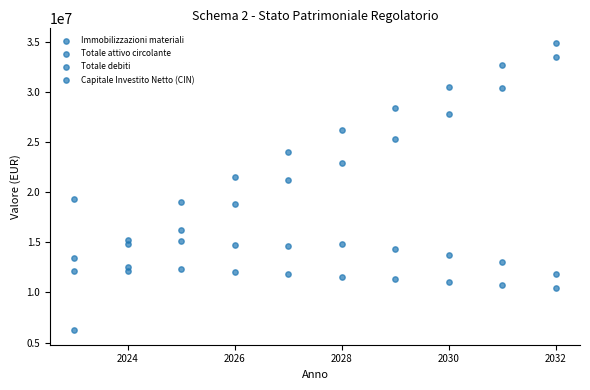

How many data points are displayed?

40